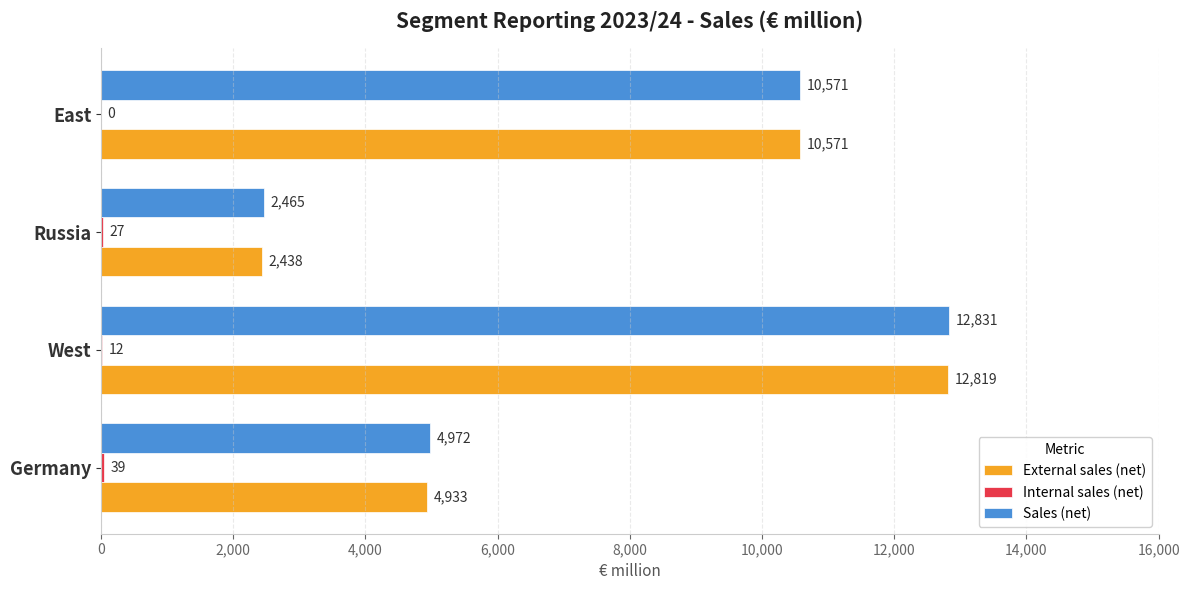

Is it true that External sales (net) equals 2438 at Russia?

True